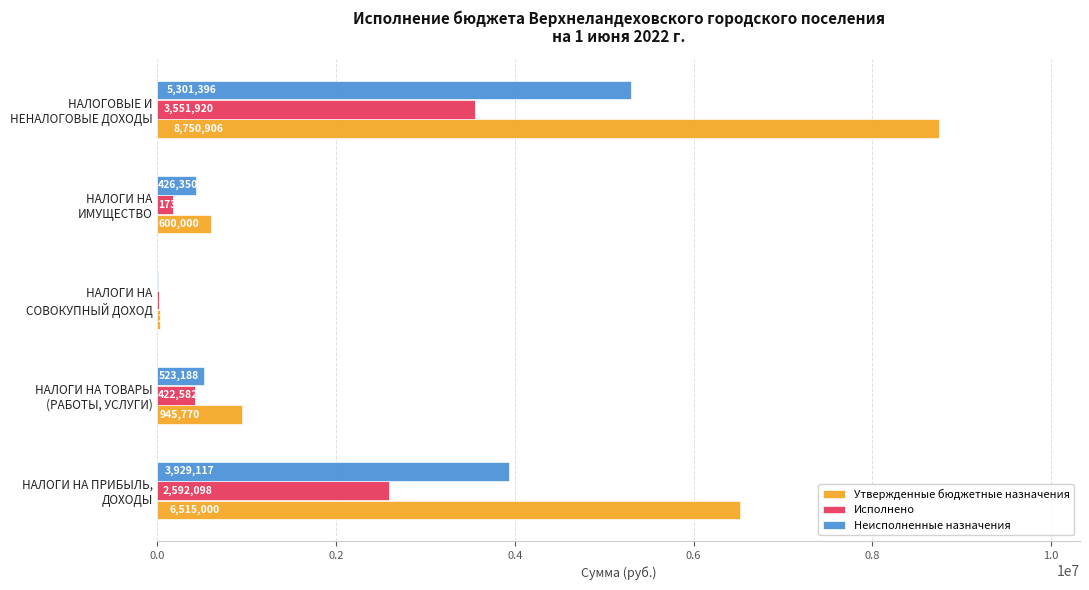

What are all the series names shown in the legend?

Утвержденные бюджетные назначения, Исполнено, Неисполненные назначения